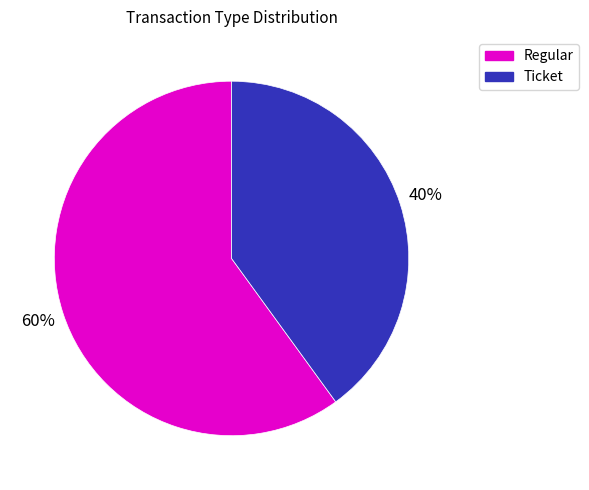

To the nearest percent, what is the difference between the largest and smallest slice percentages?

20%